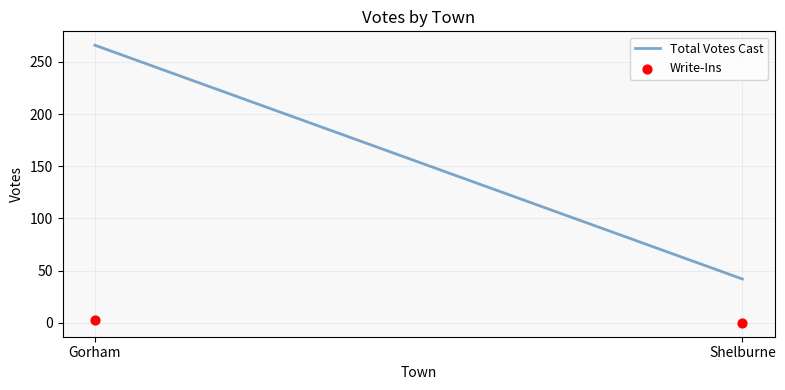

What is the range of Y values (max minus min)?

3